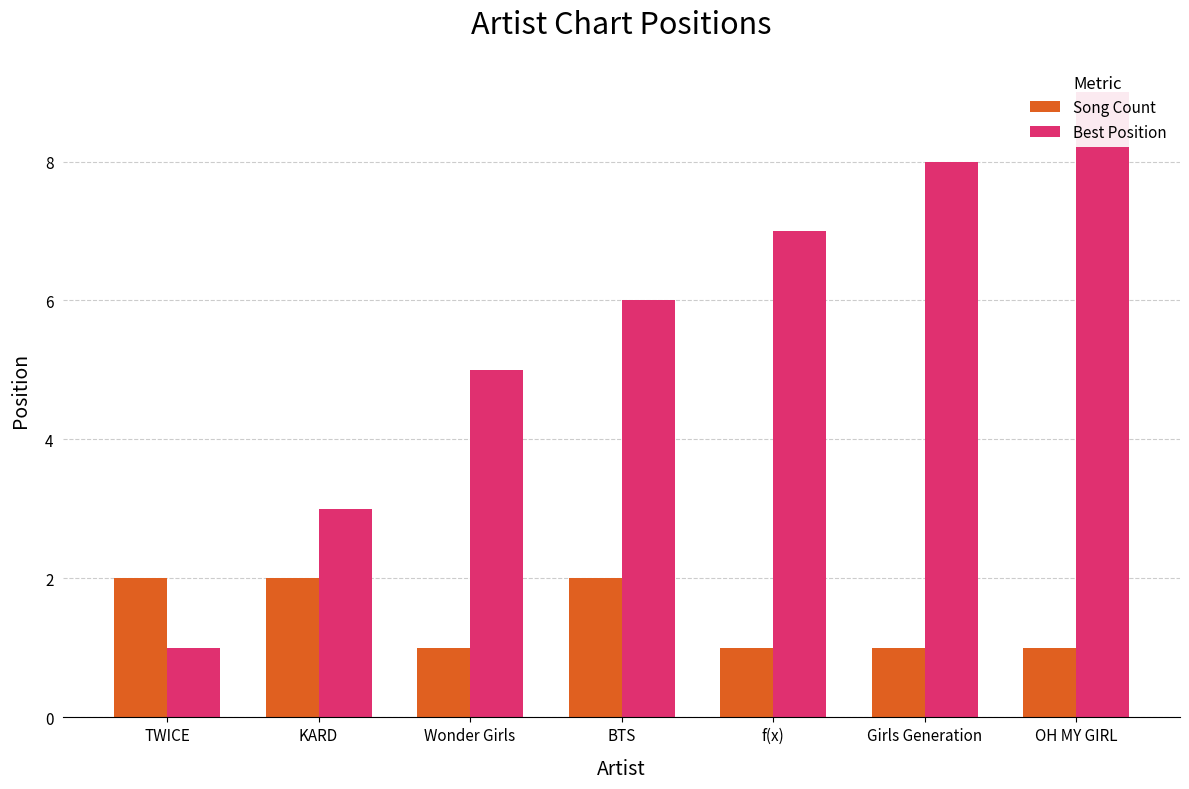

Is it true that Song Count equals 1 at f(x)?

True